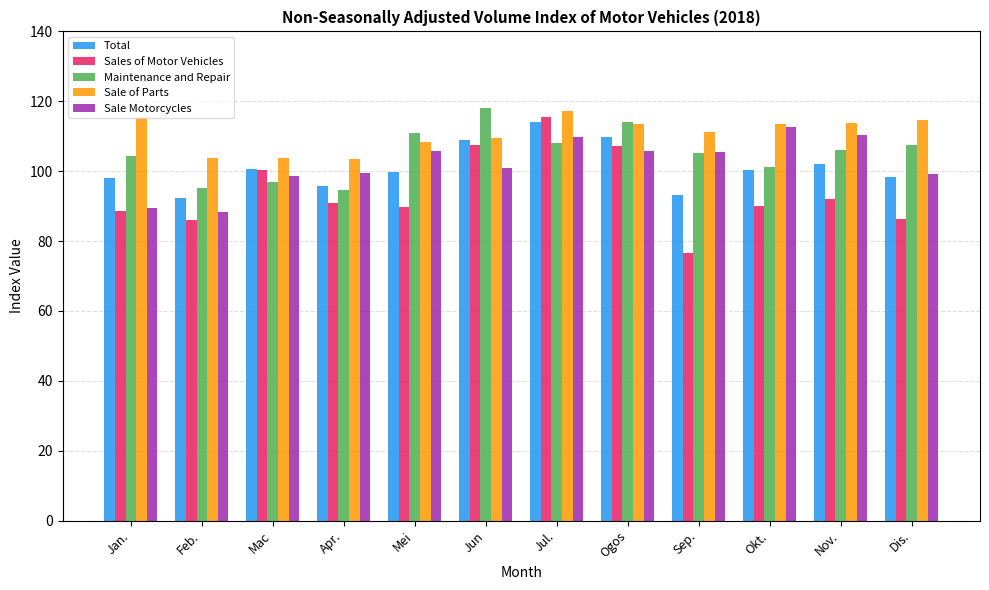

What are all the series names shown in the legend?

Total, Sales of Motor Vehicles, Maintenance and Repair, Sale of Parts, Sale Motorcycles